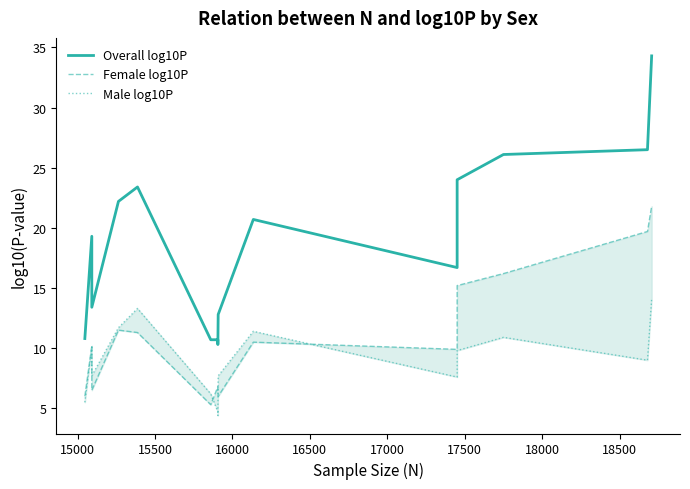

What is the average value of the Overall log10P series?

18.8